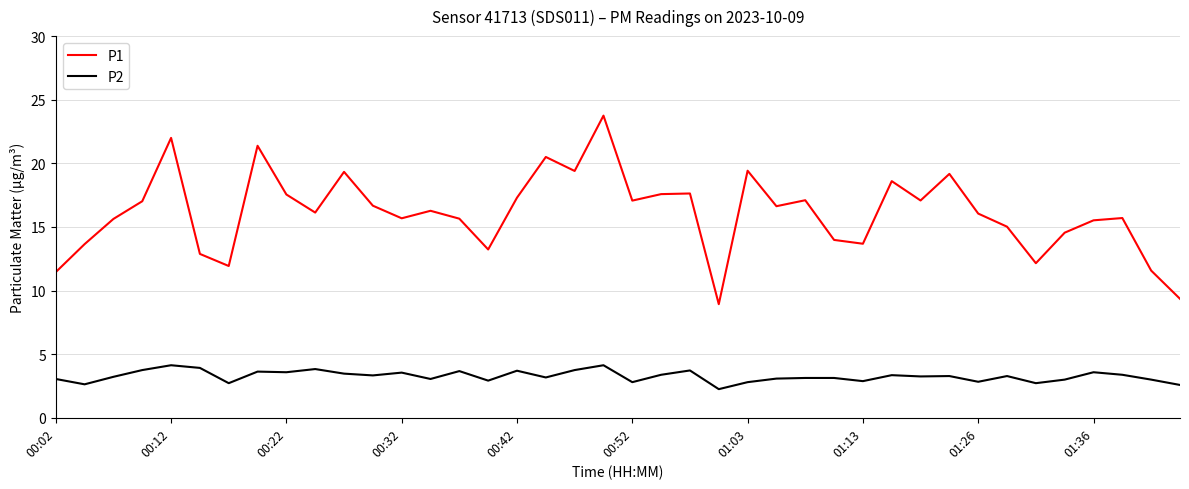

Which series has the widest spread of values?

P1